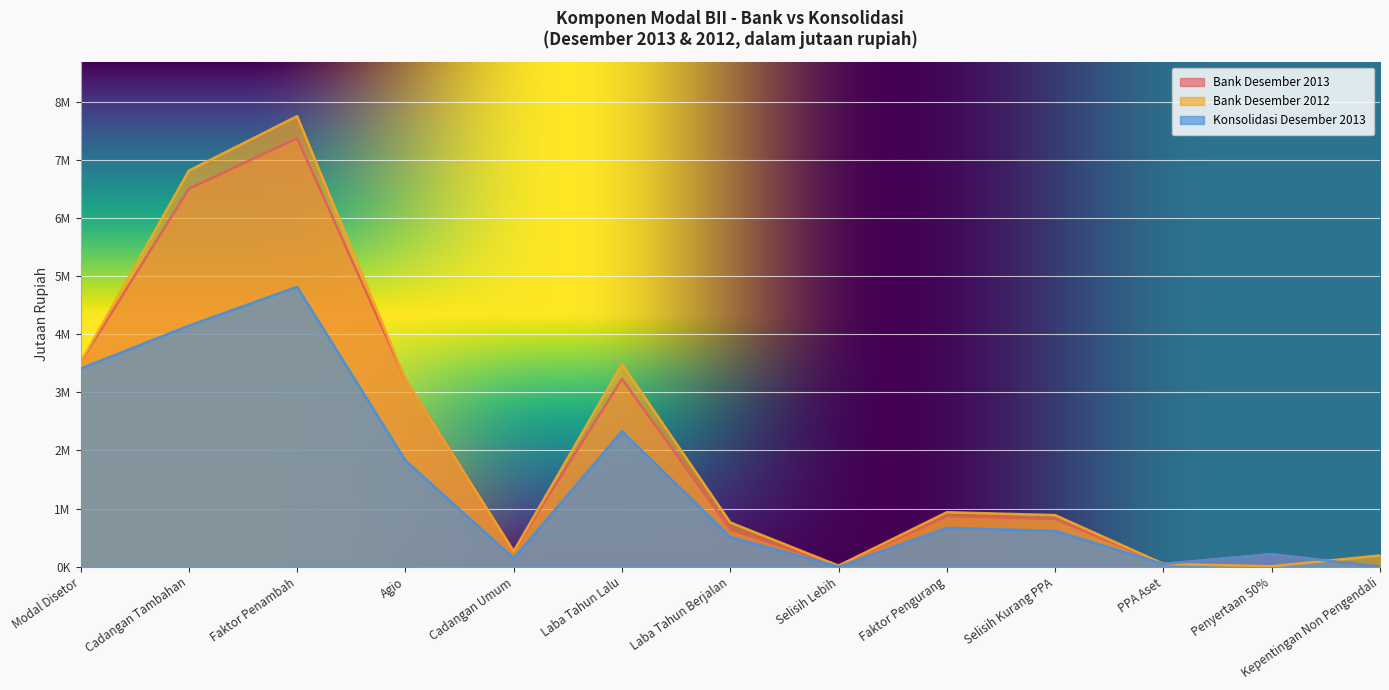

Is it true that Konsolidasi Desember 2013 equals 4145175 at Cadangan Tambahan?

True